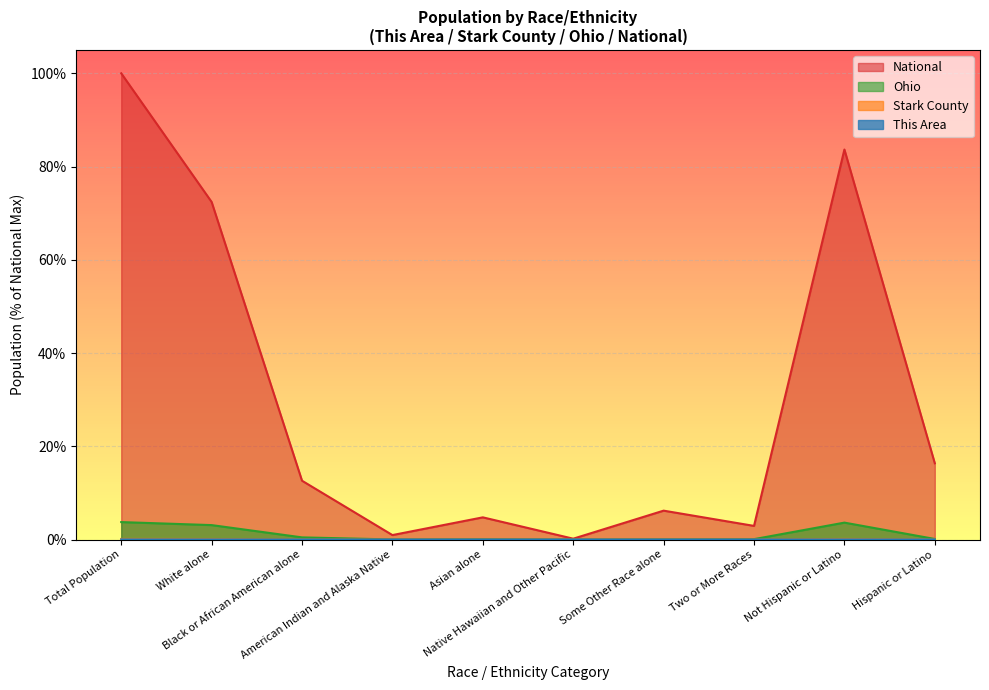

Reading right to left, list all the values displayed in this chart.

This Area: 0.0	0.0	0.0	0.0	0.0	0.0	0.0	0.0	0.0	0.0
Stark County: 0.0	0.1	0.0	0.0	0.0	0.0	0.0	0.0	0.1	0.1
Ohio: 0.1	3.6	0.1	0.0	0.0	0.1	0.0	0.5	3.1	3.7
National: 16.3	83.7	2.9	6.2	0.2	4.8	0.9	12.6	72.4	100.0